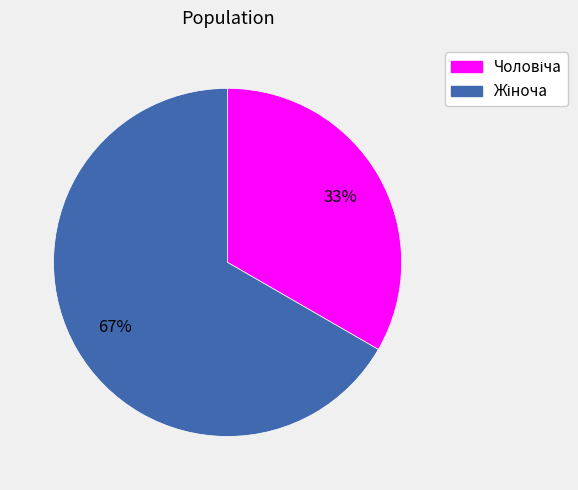

To the nearest percent, what is the average slice percentage?

50%